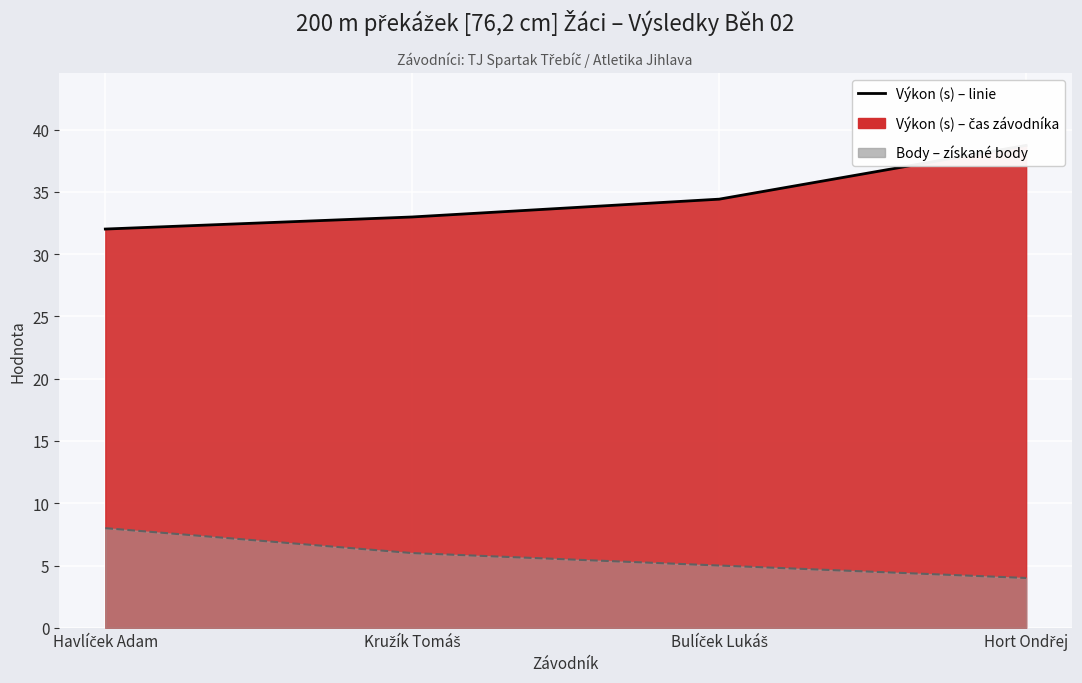

What is the value of the Body (line) point at the 1st from the left?

8.0